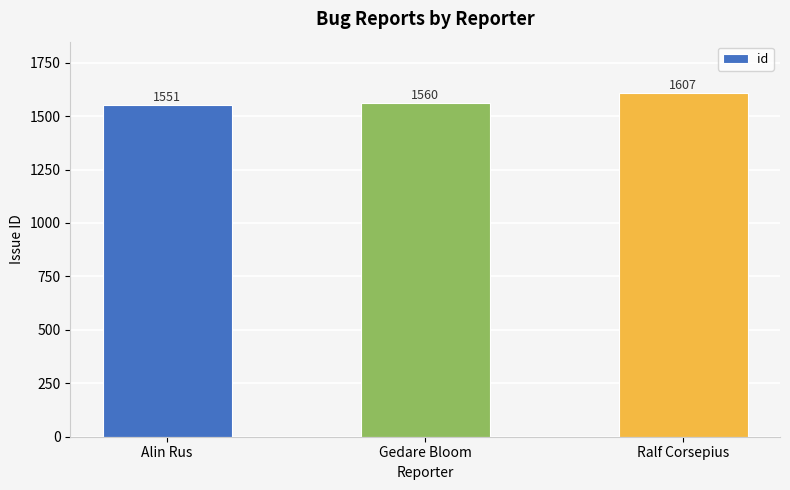

At which category does the chart reach its minimum across all series?

Alin Rus